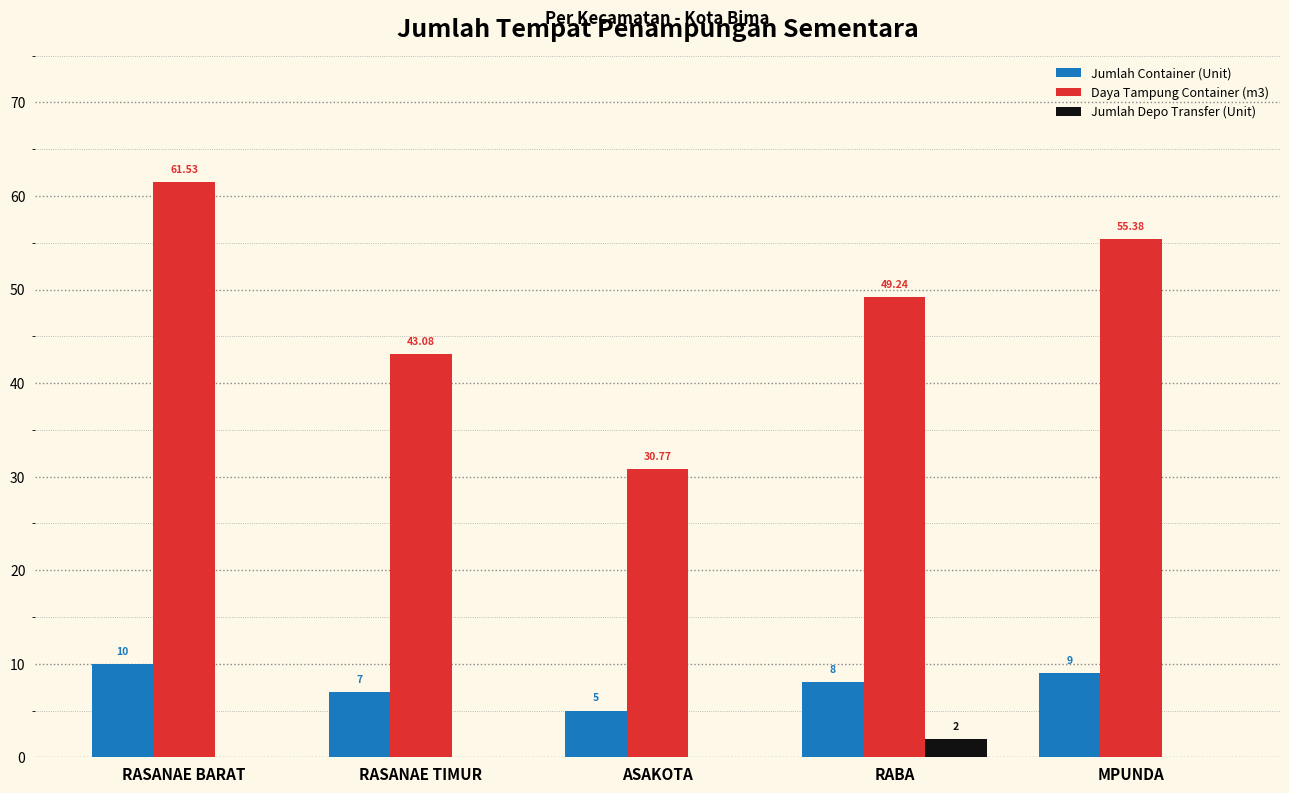

At which category is the sum across all series the highest?

RASANAE BARAT